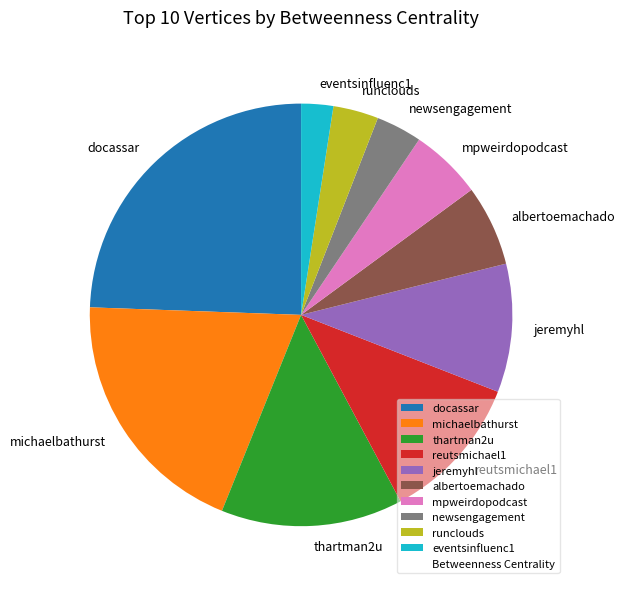

Between mpweirdopodcast and jeremyhl, which is larger?

jeremyhl